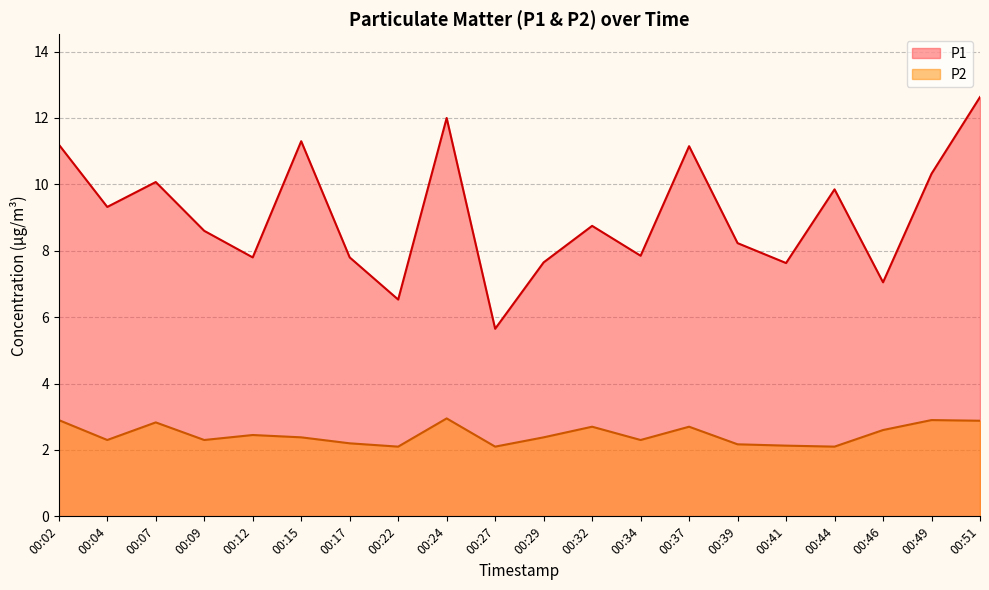

Is the value of P1 at 00:41 greater than the value of P2 at 00:51?

Yes